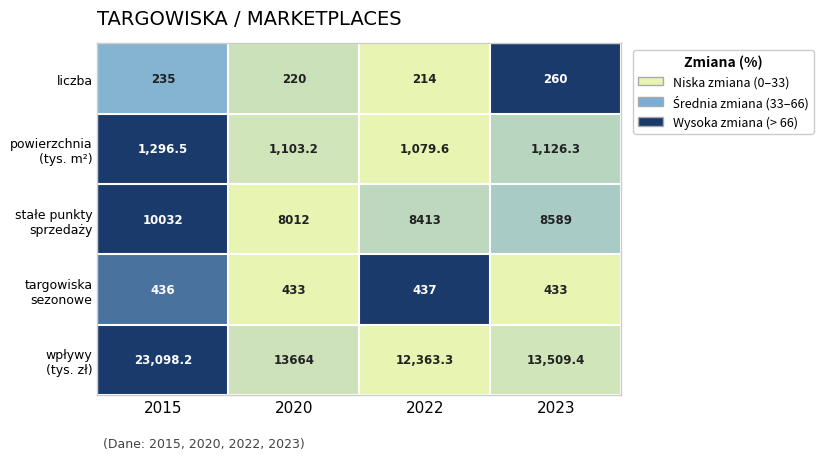

How many data points does each series have?

4